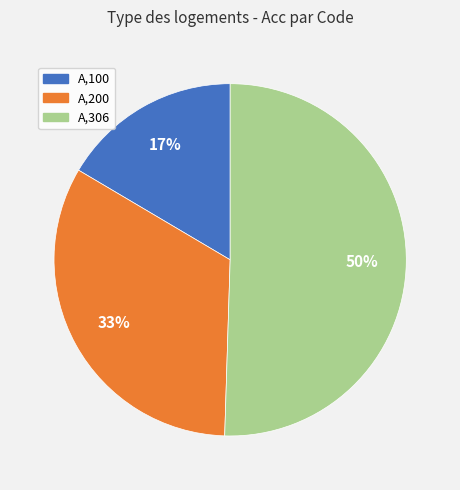

Do A,200 and A,306 together represent more than half of the pie?

Yes